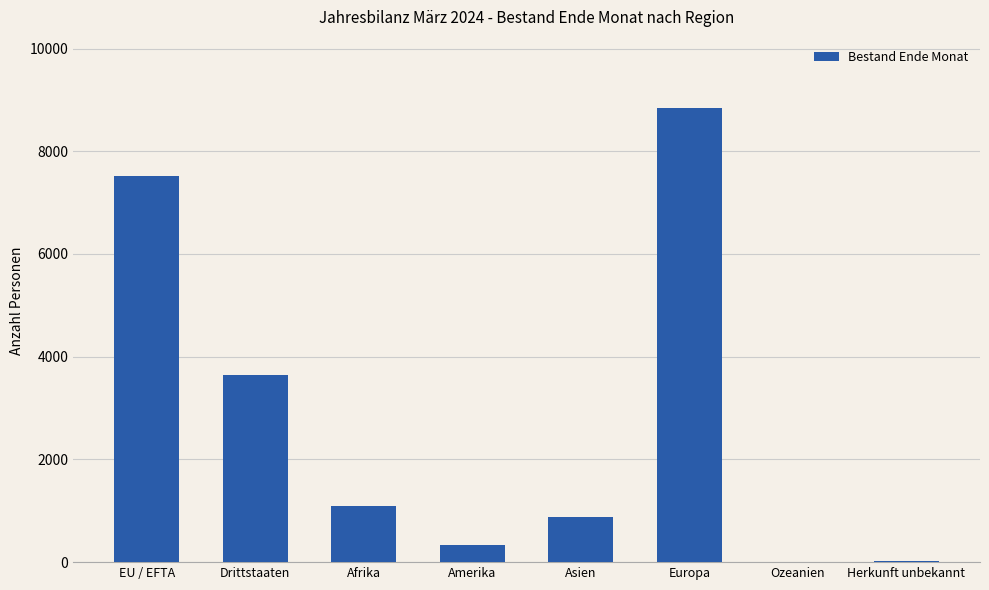

At which label is the value closest to 4425?

Drittstaaten